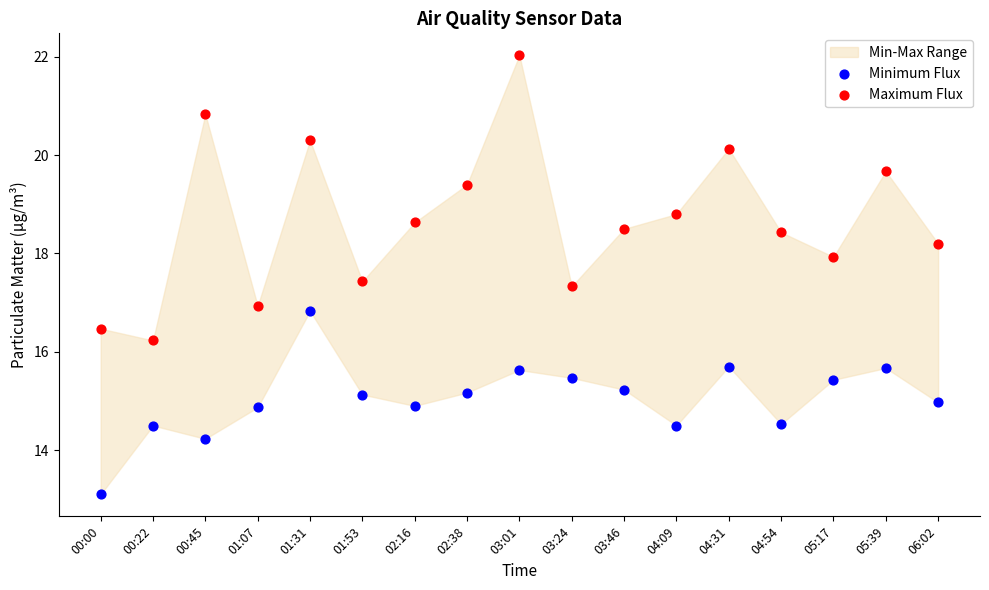

Which series contains the highest Y value?

Maximum Flux